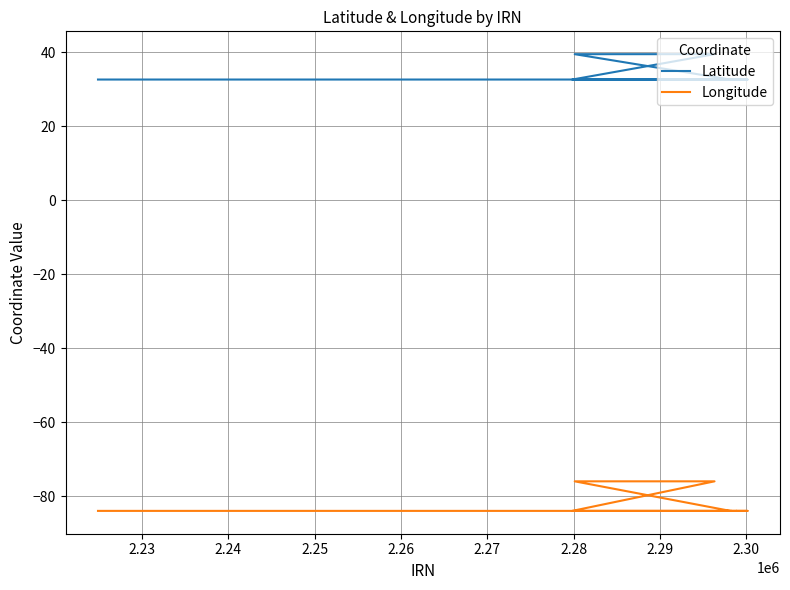

How many data points does each series have?

20